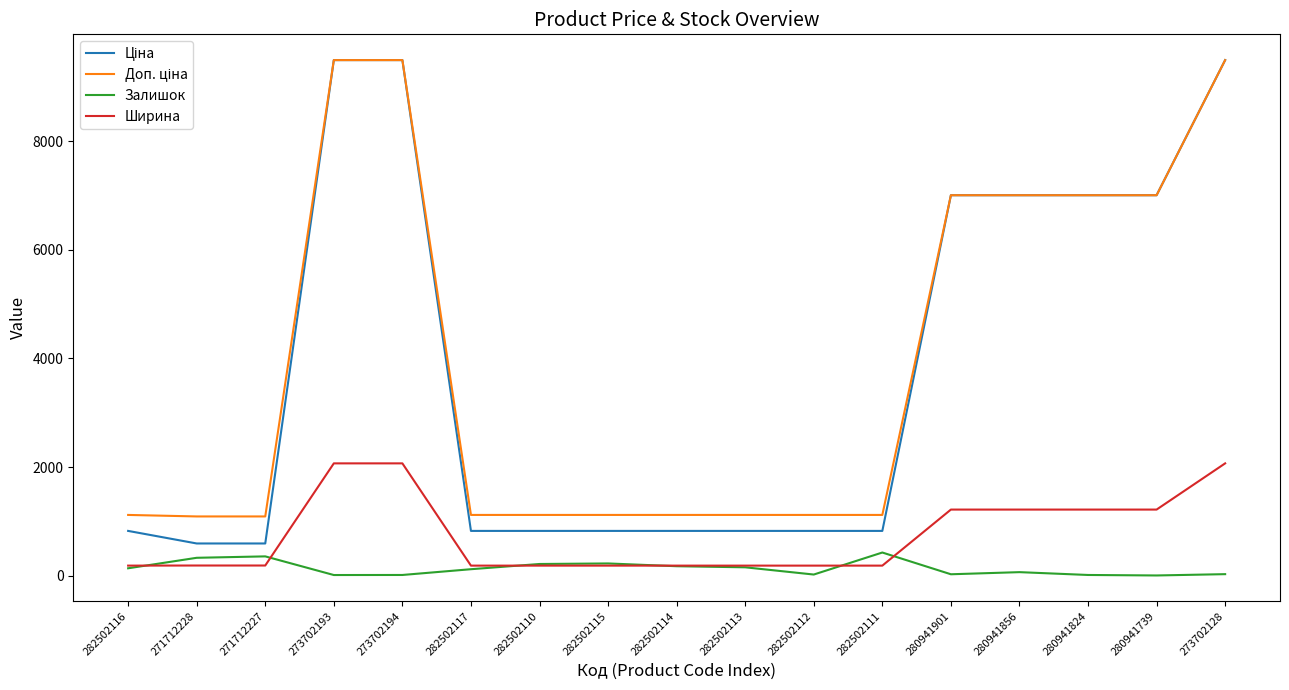

The Залишок series shows 17.0 at 273702194. True or false?

True